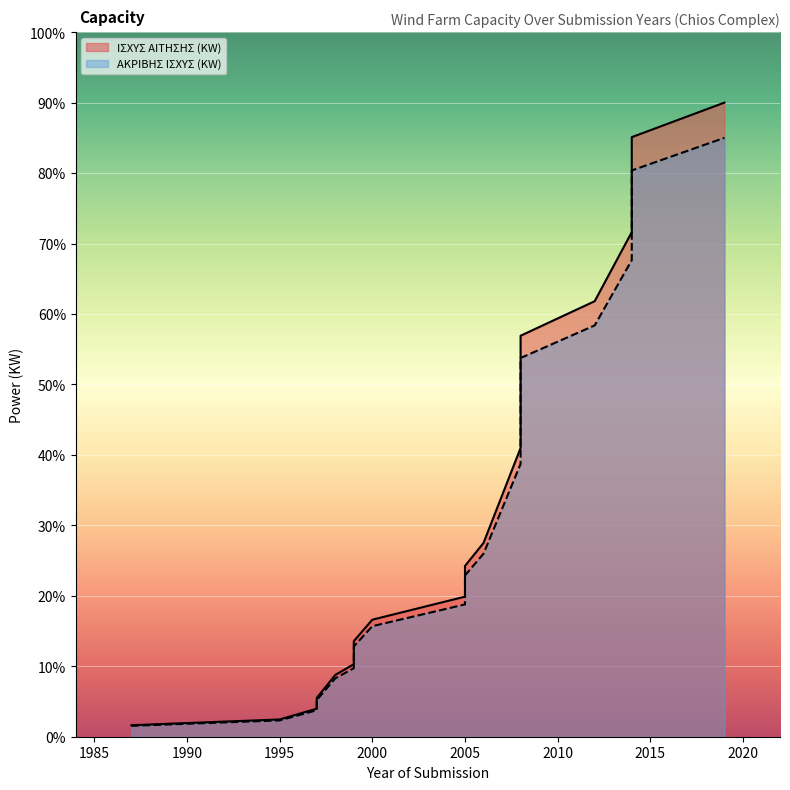

True or false: ΑΚΡΙΒΗΣ ΙΣΧΥΣ (KW) and ΙΣΧΥΣ ΑΙΤΗΣΗΣ (KW) intersect in this chart.

False